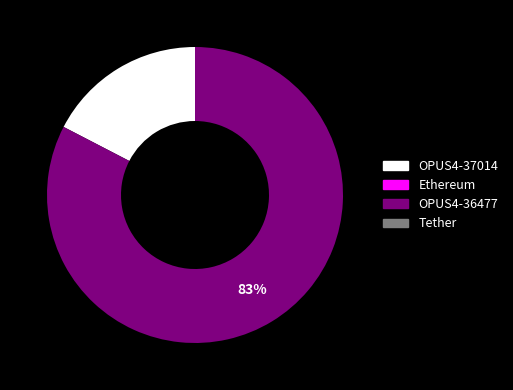

To the nearest percent, what is the average slice percentage?

50%